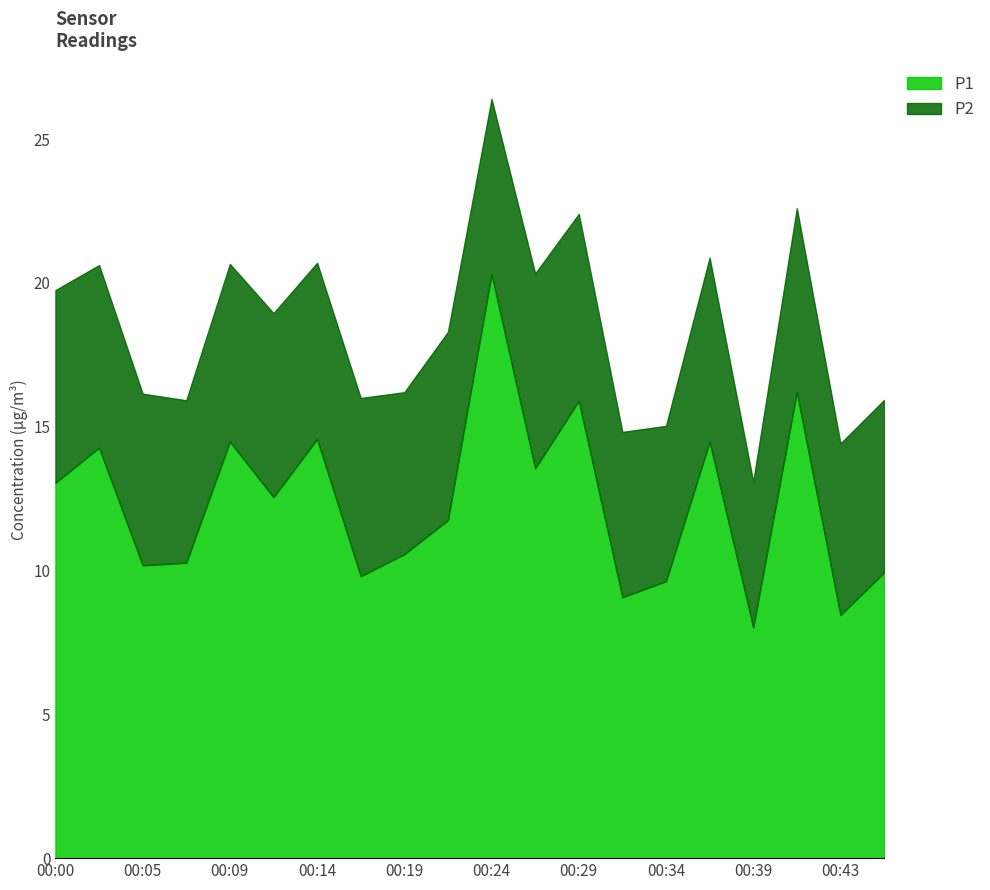

What is the minimum value shown in the chart?

5.1